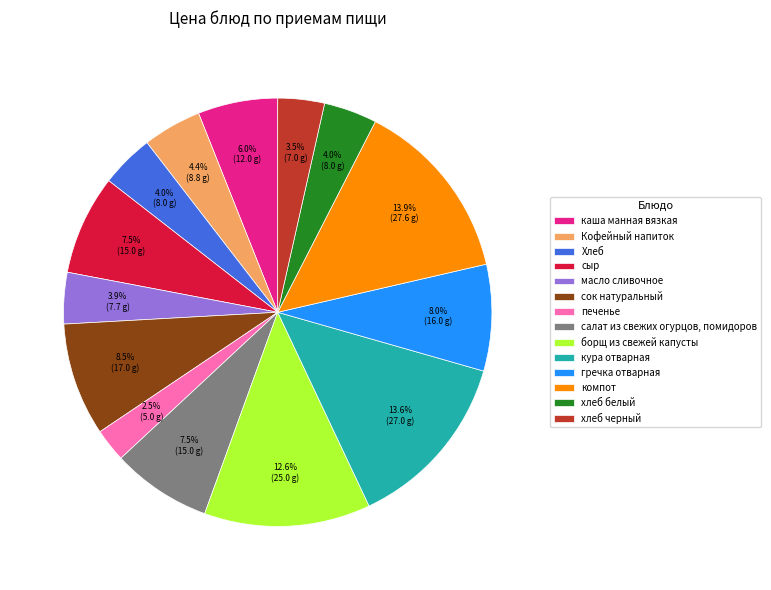

Is it true that сок натуральный is 1% of the pie?

False